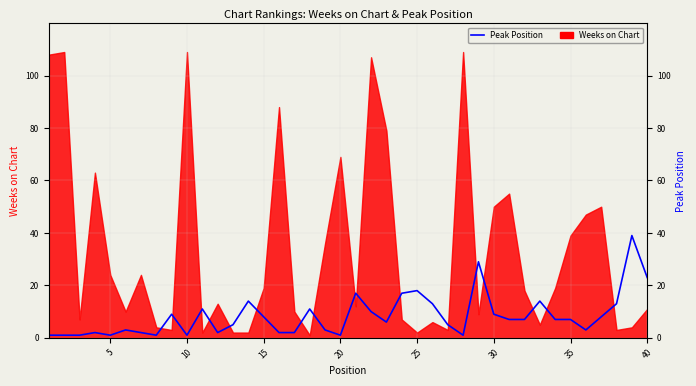

What is the value of the 18th point from the left?

11